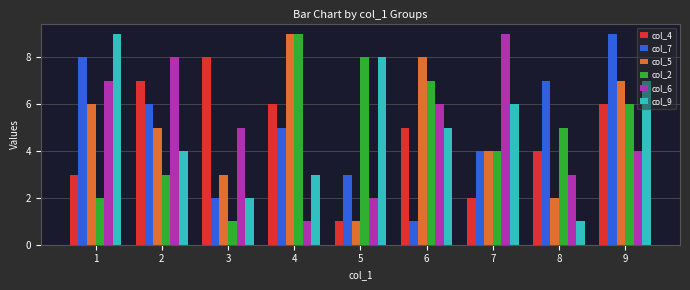

Reading right to left, transcribe all the data shown in this chart.

col_4: 9=6	8=4	7=2	6=5	5=1	4=6	3=8	2=7	1=3
col_7: 9=9	8=7	7=4	6=1	5=3	4=5	3=2	2=6	1=8
col_5: 9=7	8=2	7=4	6=8	5=1	4=9	3=3	2=5	1=6
col_2: 9=6	8=5	7=4	6=7	5=8	4=9	3=1	2=3	1=2
col_6: 9=4	8=3	7=9	6=6	5=2	4=1	3=5	2=8	1=7
col_9: 9=7	8=1	7=6	6=5	5=8	4=3	3=2	2=4	1=9